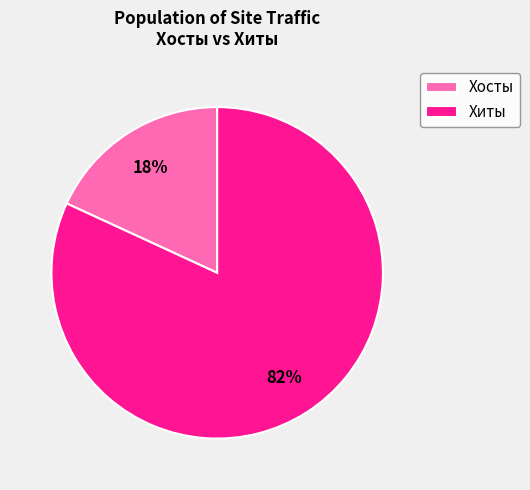

Which slice is the largest?

Хиты